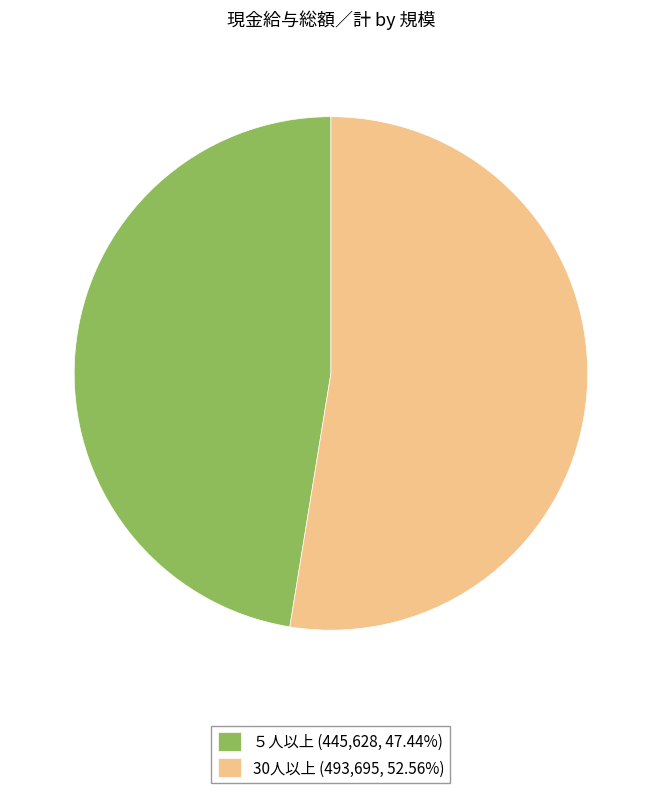

Is there any slice that represents more than half of the pie?

Yes